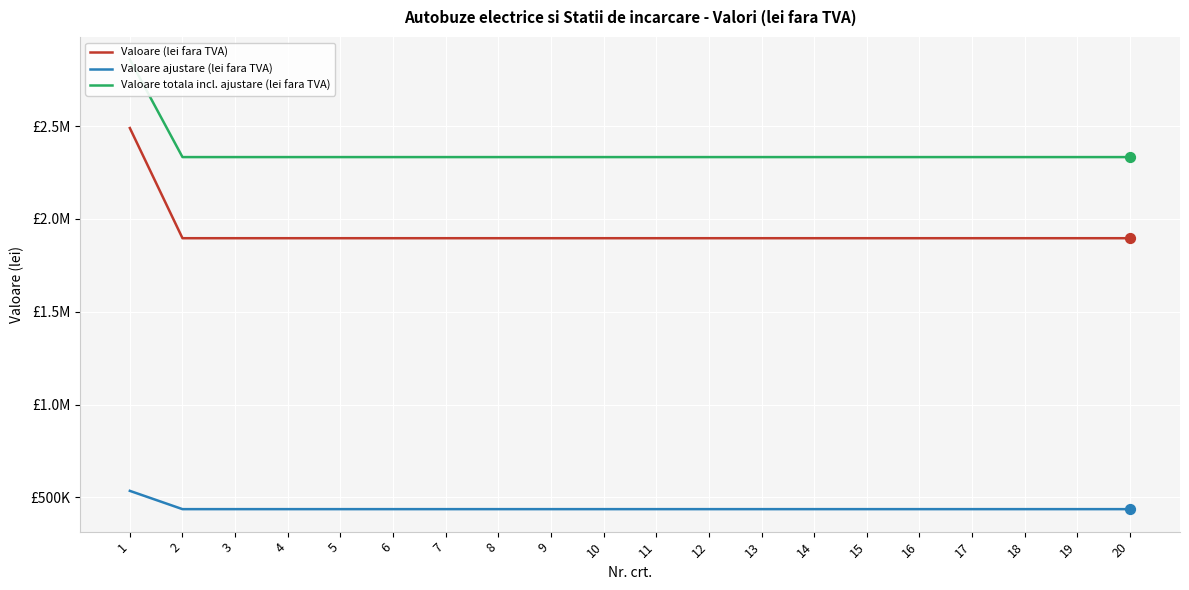

At which category is the sum across all series the highest?

1